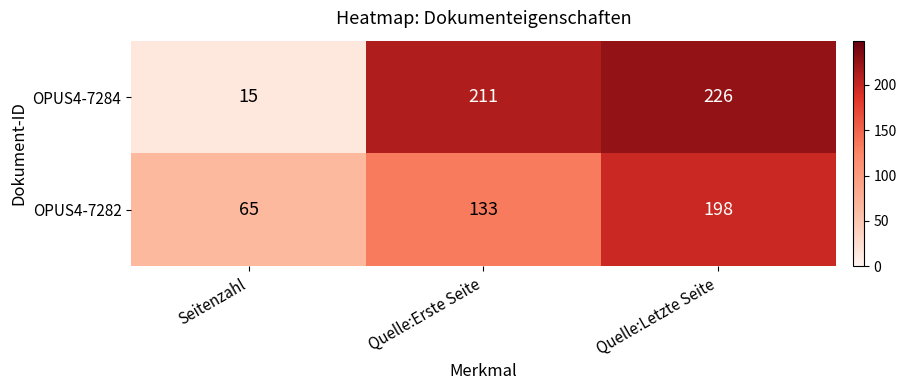

At which category does the chart reach its peak across all series?

Quelle:Letzte Seite